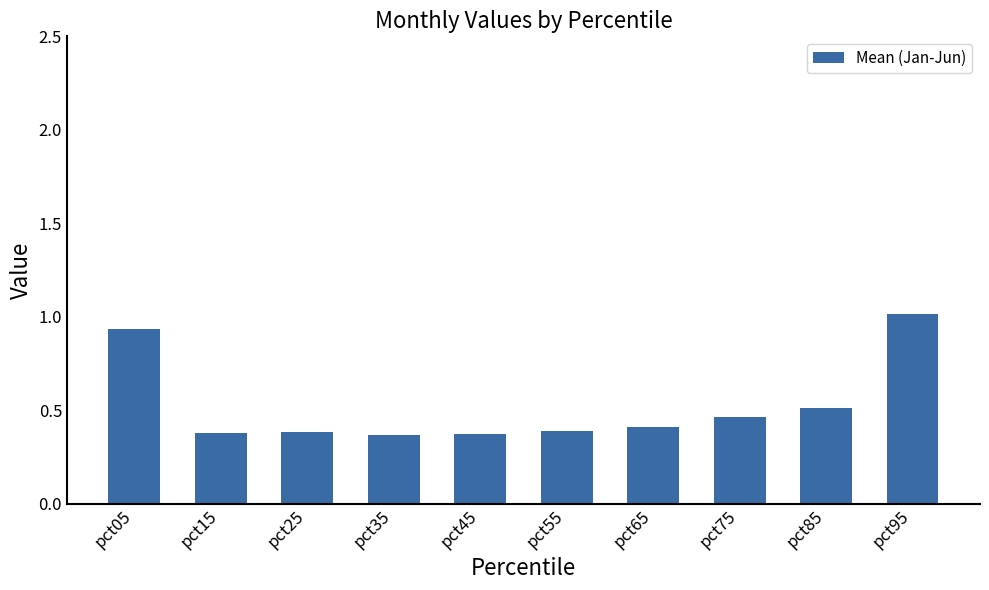

What is the change in value from pct05 to pct25?

-0.5